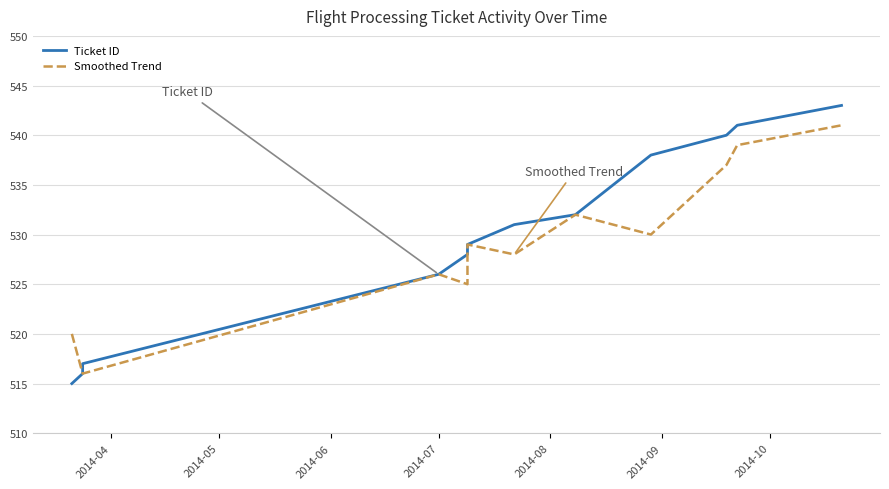

Reading left to right, extract all data points from this chart.

Ticket ID: 515	516	517	526	528	529	531	532	538	540	541	543
Smoothed Trend: 520	516	516	526	525	529	528	532	530	537	539	541